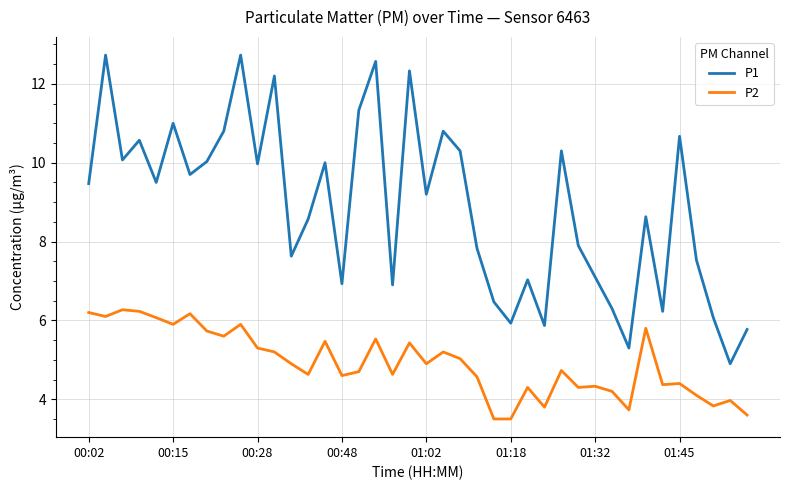

True or false: P2 and P1 cross at least once.

False